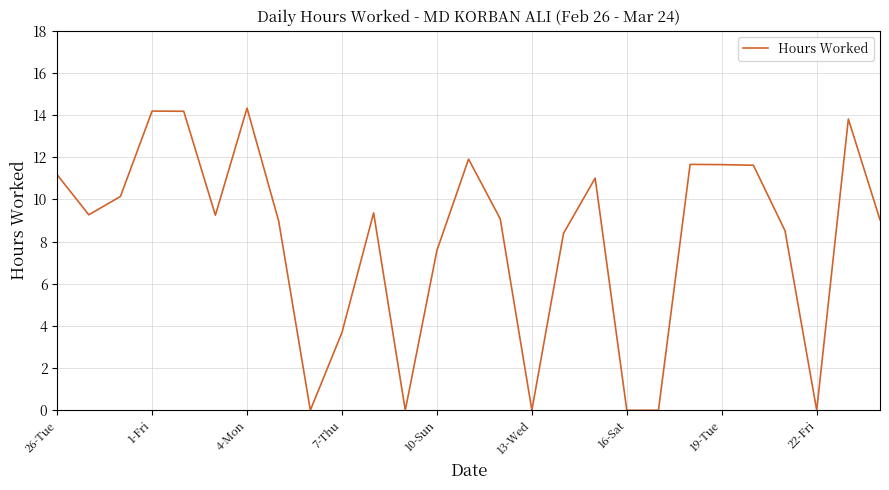

What is the difference between the maximum and minimum values?

14.3